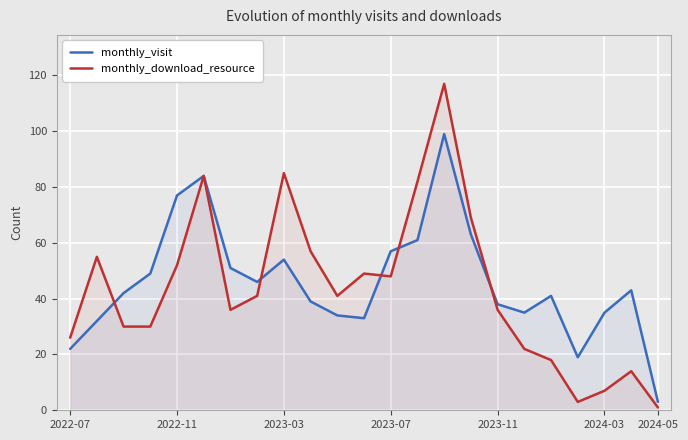

What are all the series names shown in the legend?

monthly_visit, monthly_download_resource